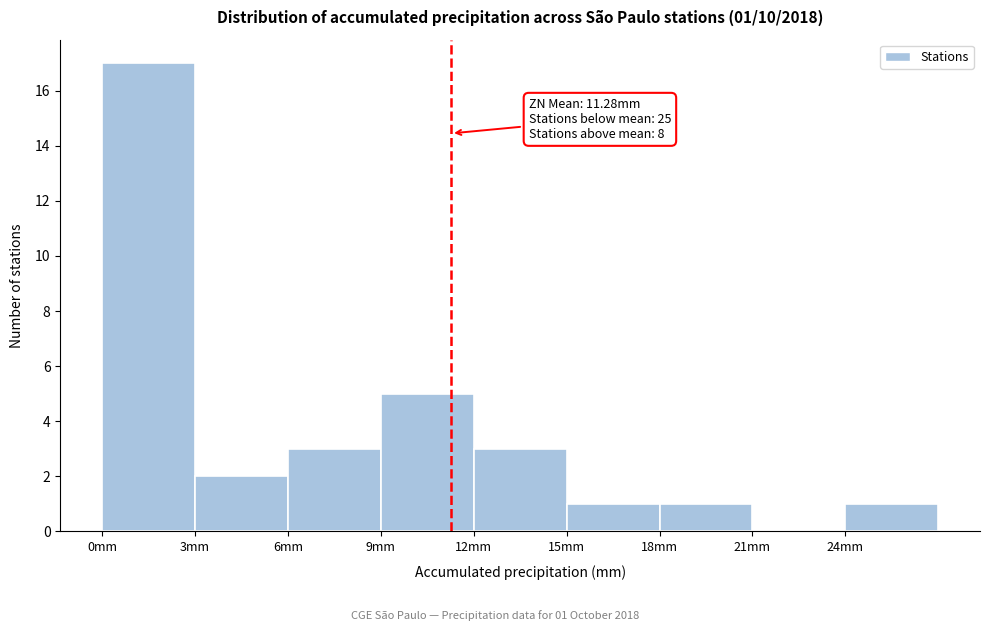

Over which range of the x-axis is the bar tallest?

0 to 3